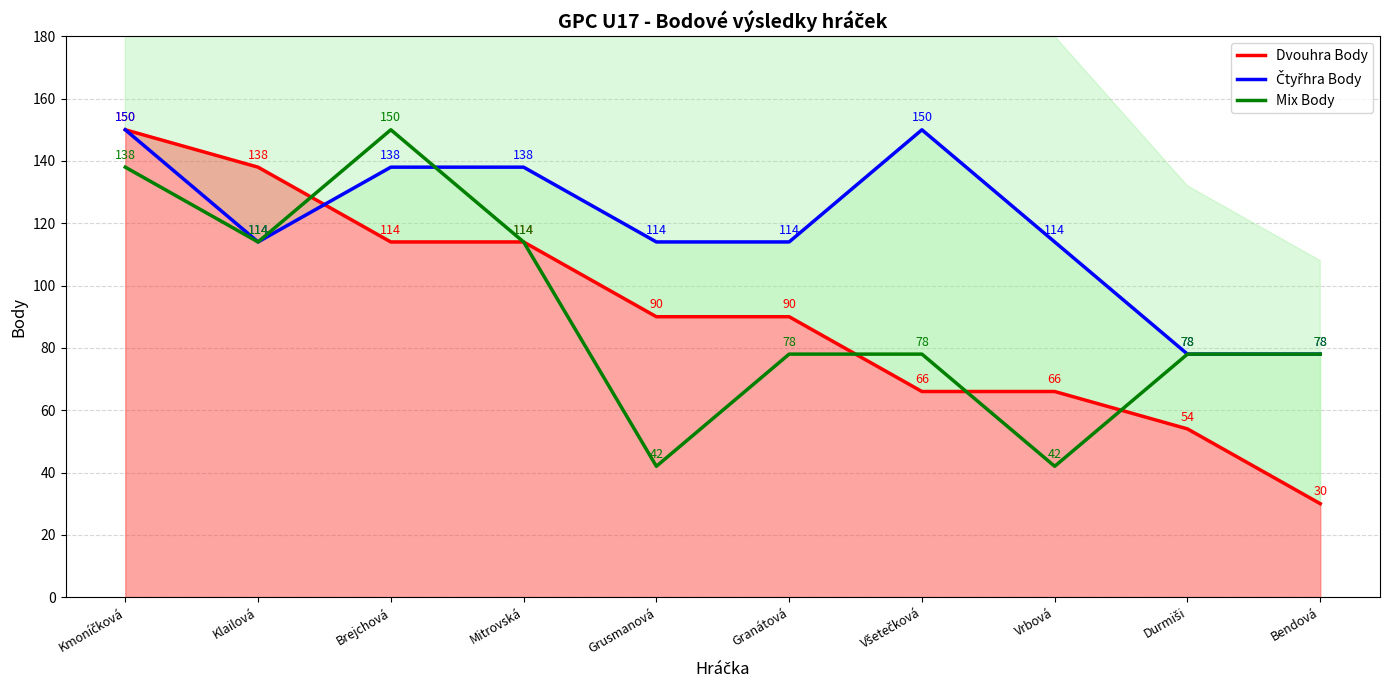

Reading left to right, extract all data points from this chart.

Dvouhra Body: 150	138	114	114	90	90	66	66	54	30
Čtyřhra Body: 150	114	138	138	114	114	150	114	78	78
Mix Body: 138	114	150	114	42	78	78	42	78	78